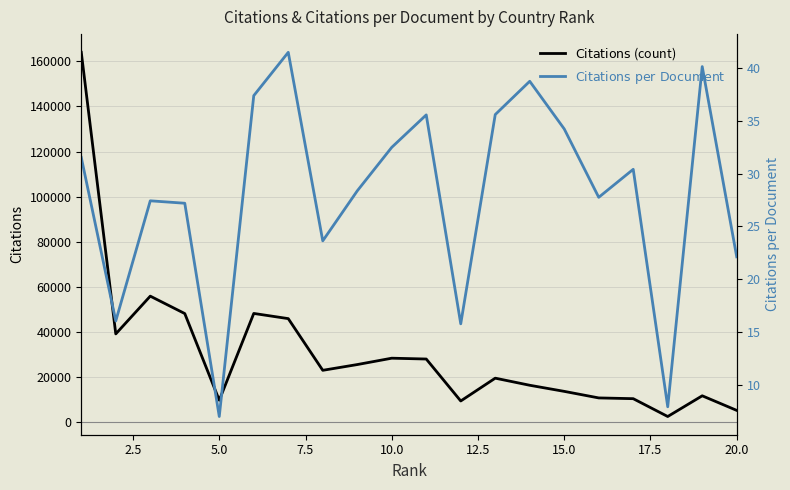

True or false: Citations and Citations per Document intersect in this chart.

False